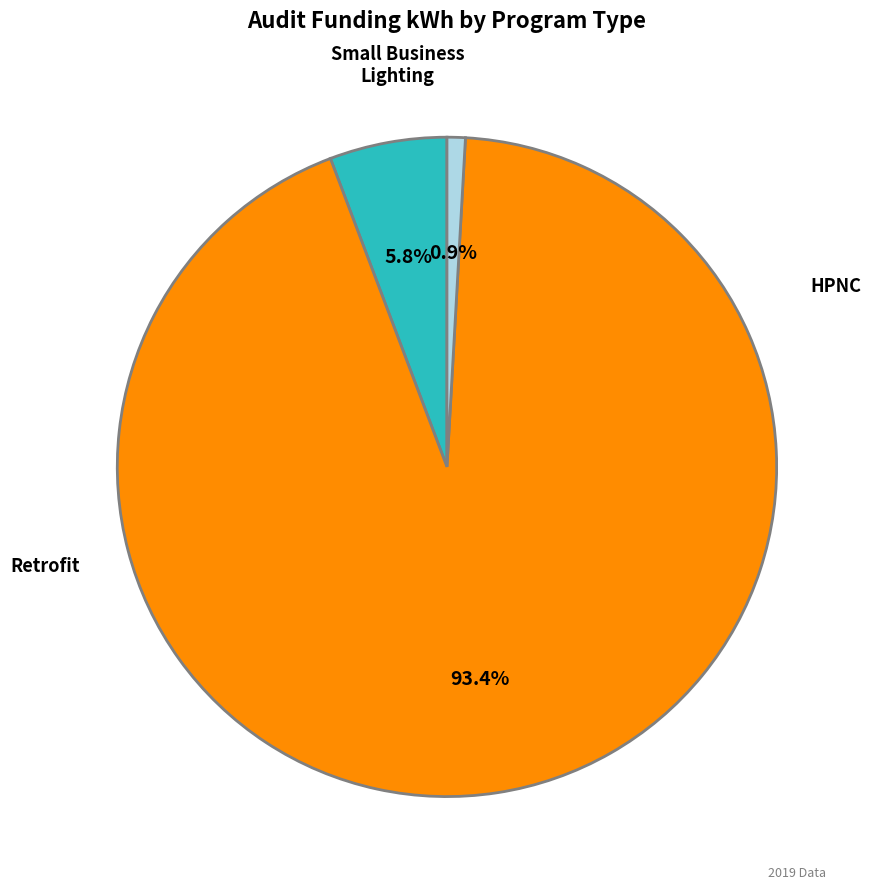

To the nearest percent, what is the difference between the largest and smallest slice percentages?

92%